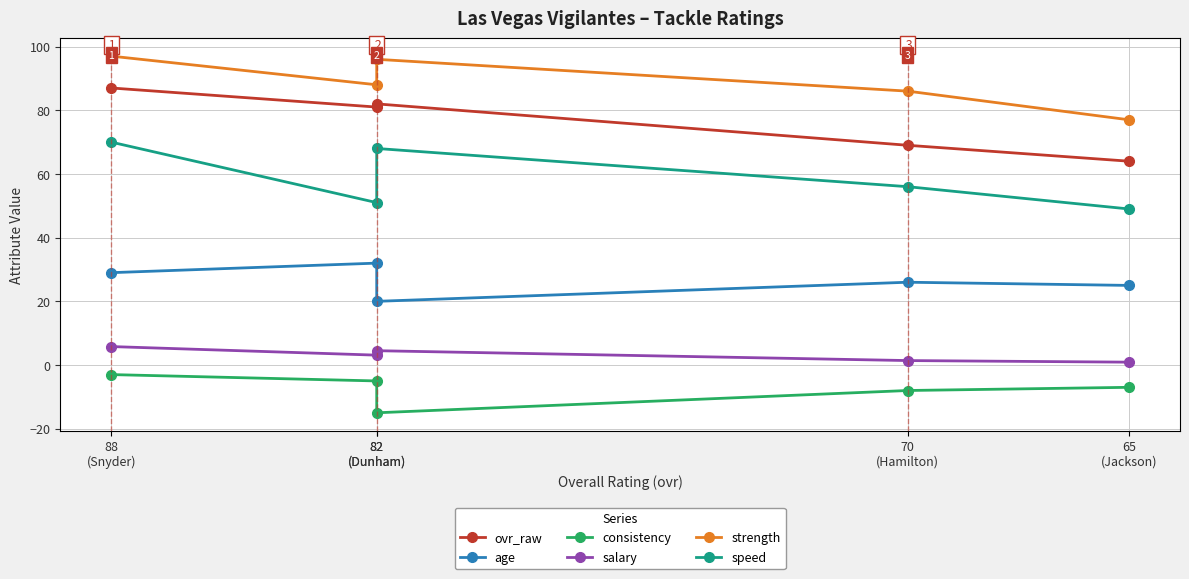

What is the value of the ovr_raw point at the 1st from the left?

87.0